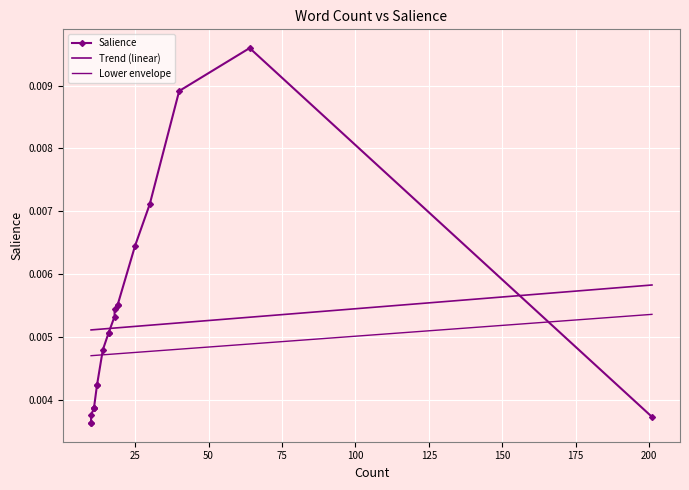

How many lines are shown in the chart?

3